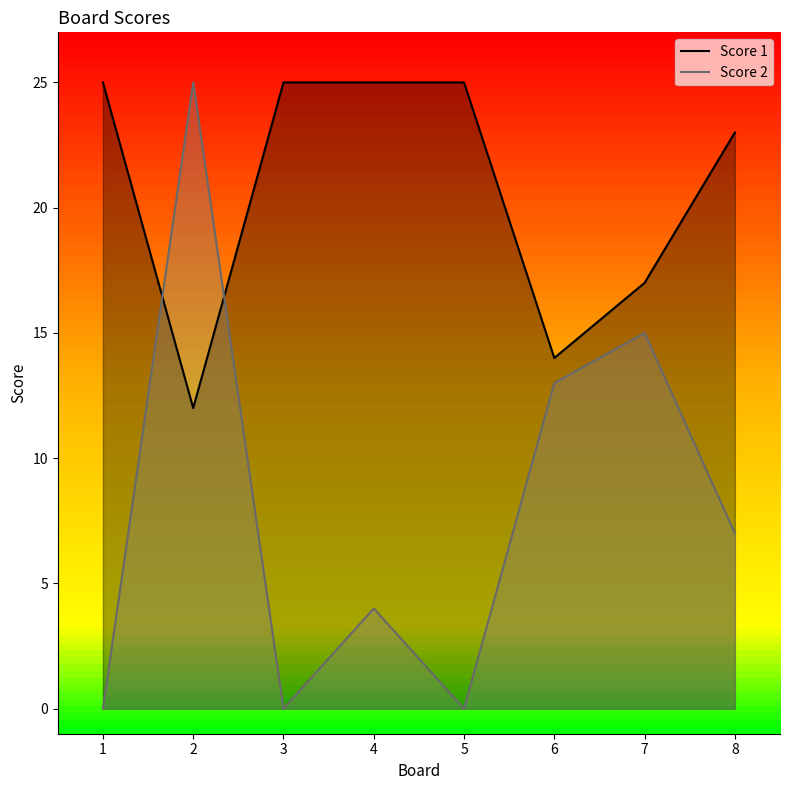

How many data points in Score 2 are above 7?

3